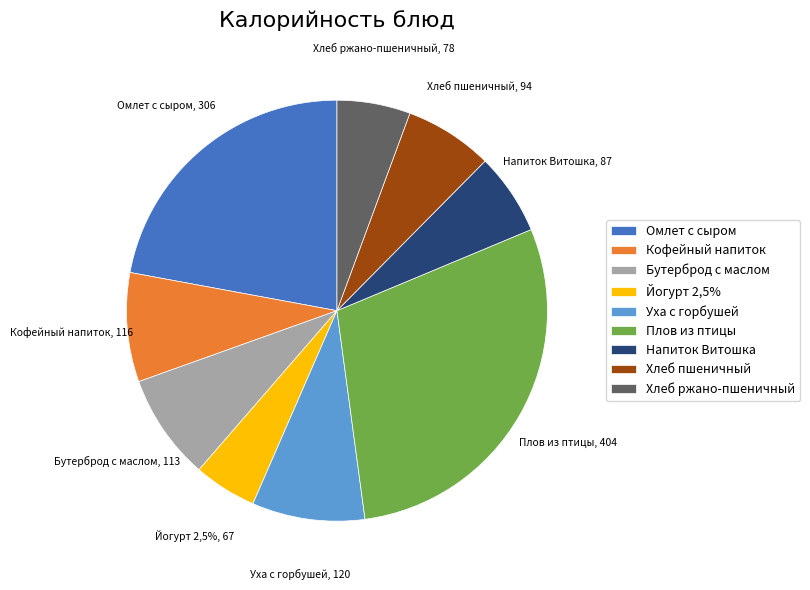

What percentage is the Хлеб ржано-пшеничный slice, to the nearest percent?

6%